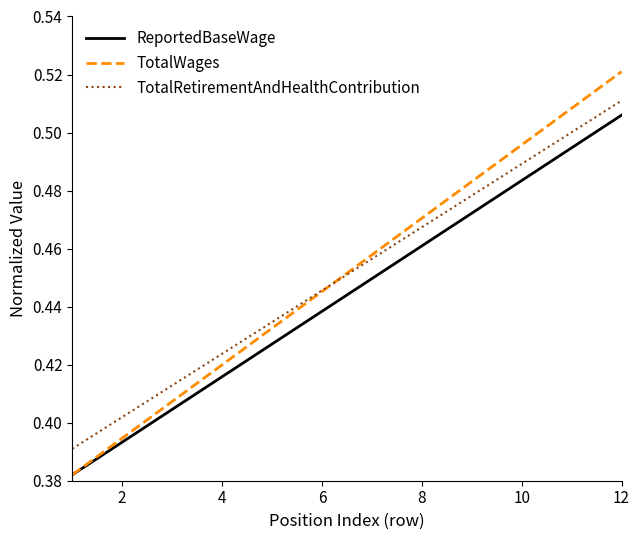

Which series has the largest range (max minus min)?

TotalWages